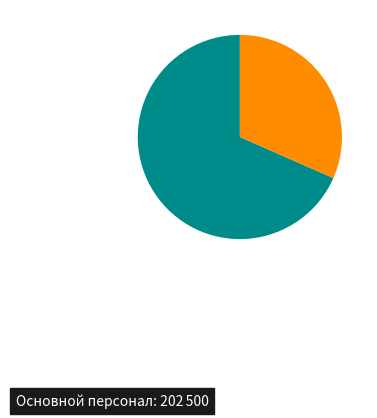

How many slices are in this pie chart?

2